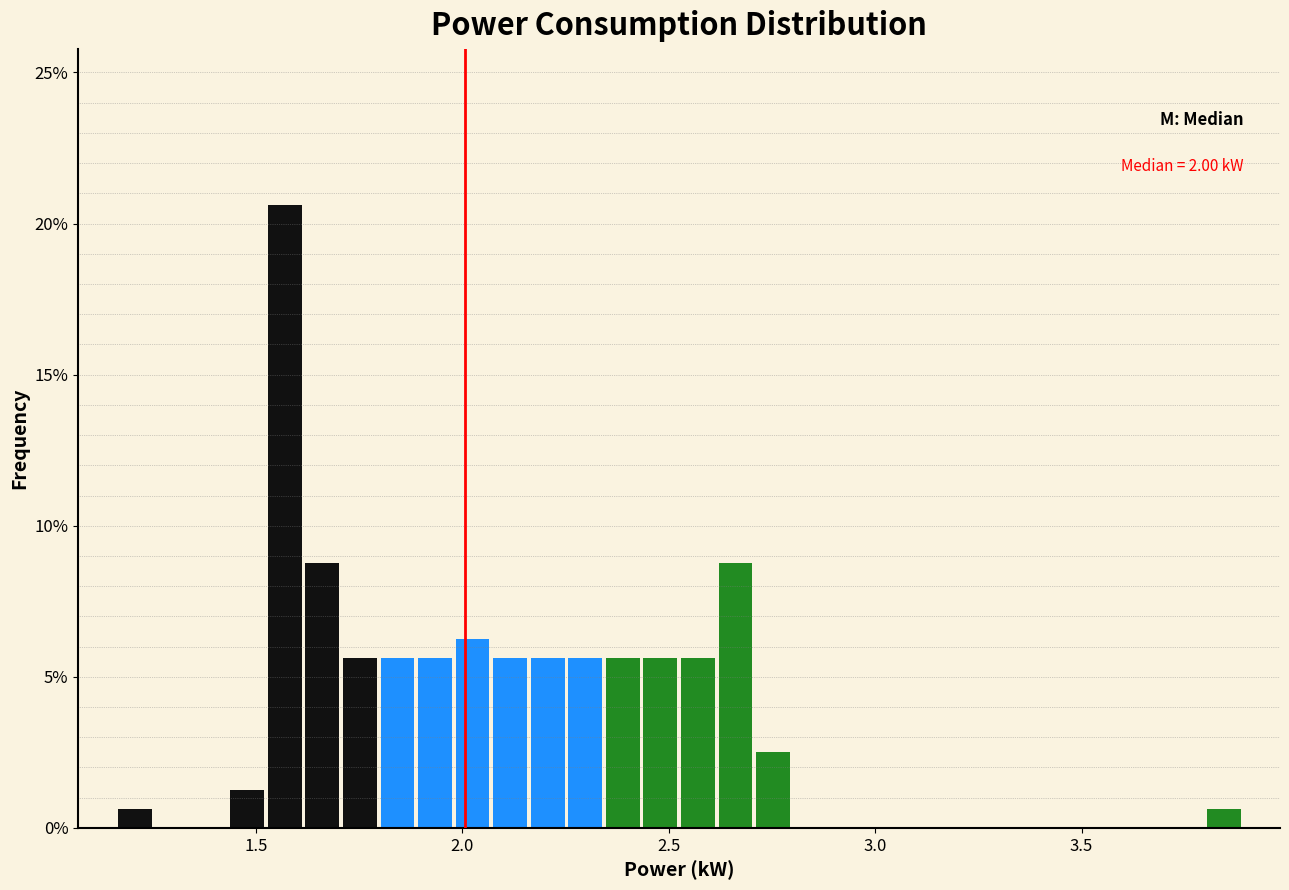

Read against the x-axis, roughly where is the centre of the tallest bar?

1.55